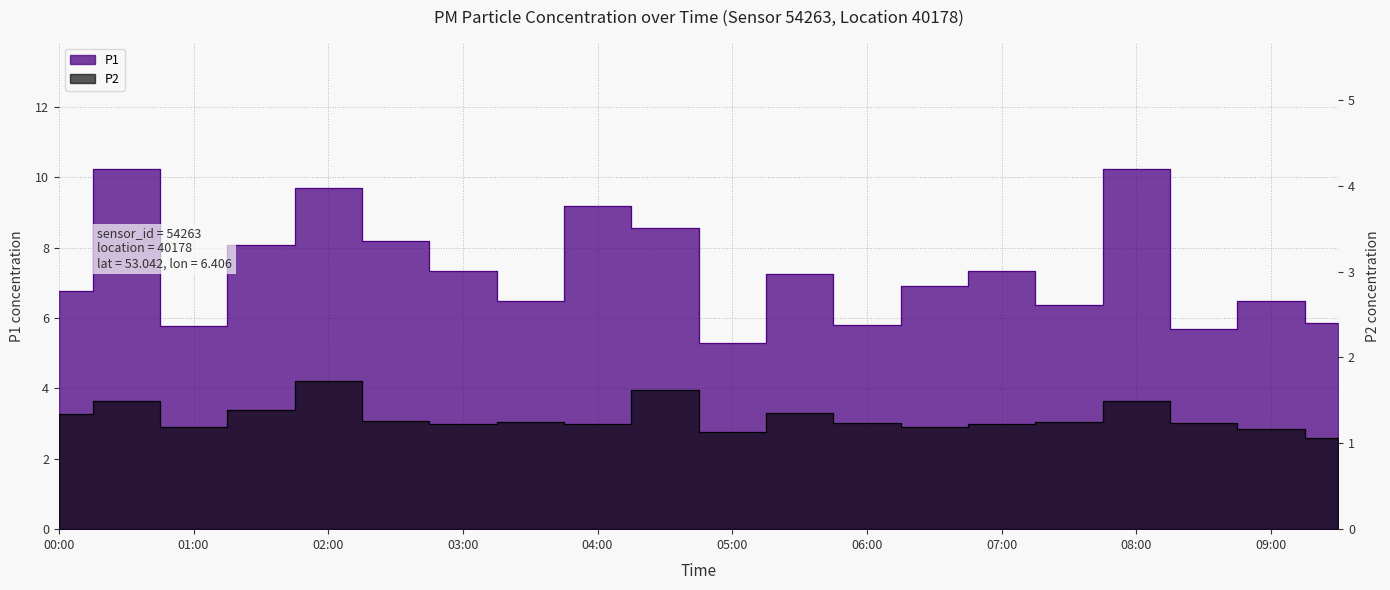

What are all the series names shown in the legend?

P1, P2